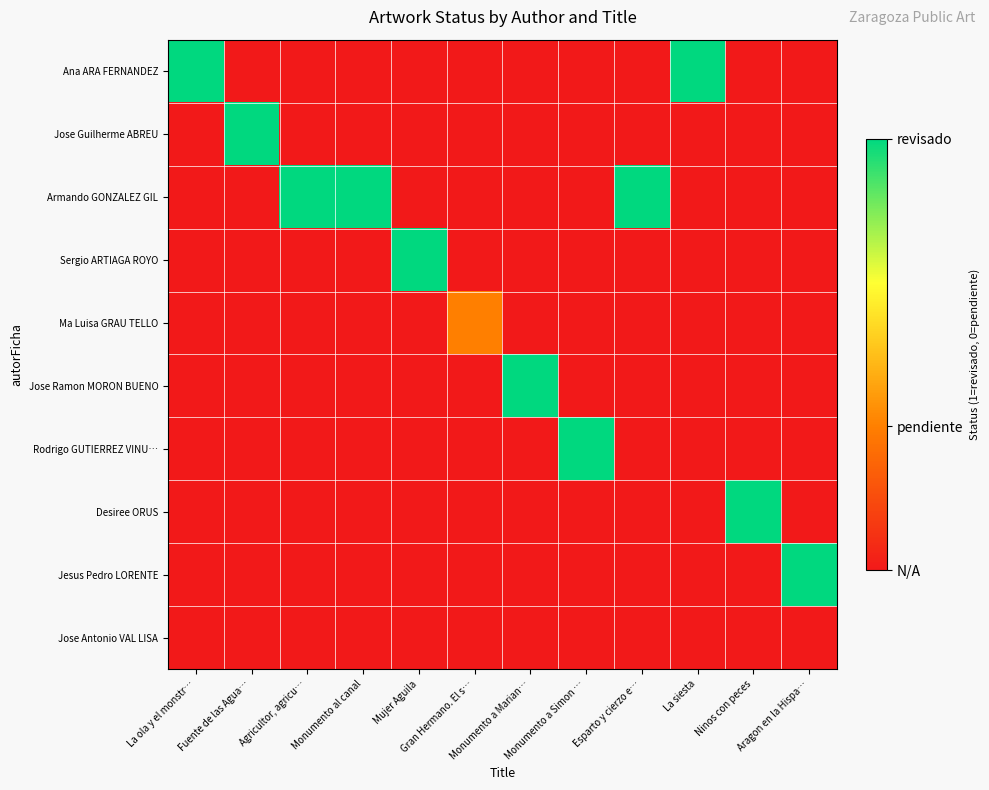

List the series in order of their peak value, lowest first.

Jose Antonio VAL LISA, Ma Luisa GRAU TELLO, Ana ARA FERNANDEZ, Jose Guilherme ABREU, Armando GONZALEZ GIL, Sergio ARTIAGA ROYO, Jose Ramon MORON BUENO, Rodrigo GUTIERREZ VINU…, Desiree ORUS, Jesus Pedro LORENTE